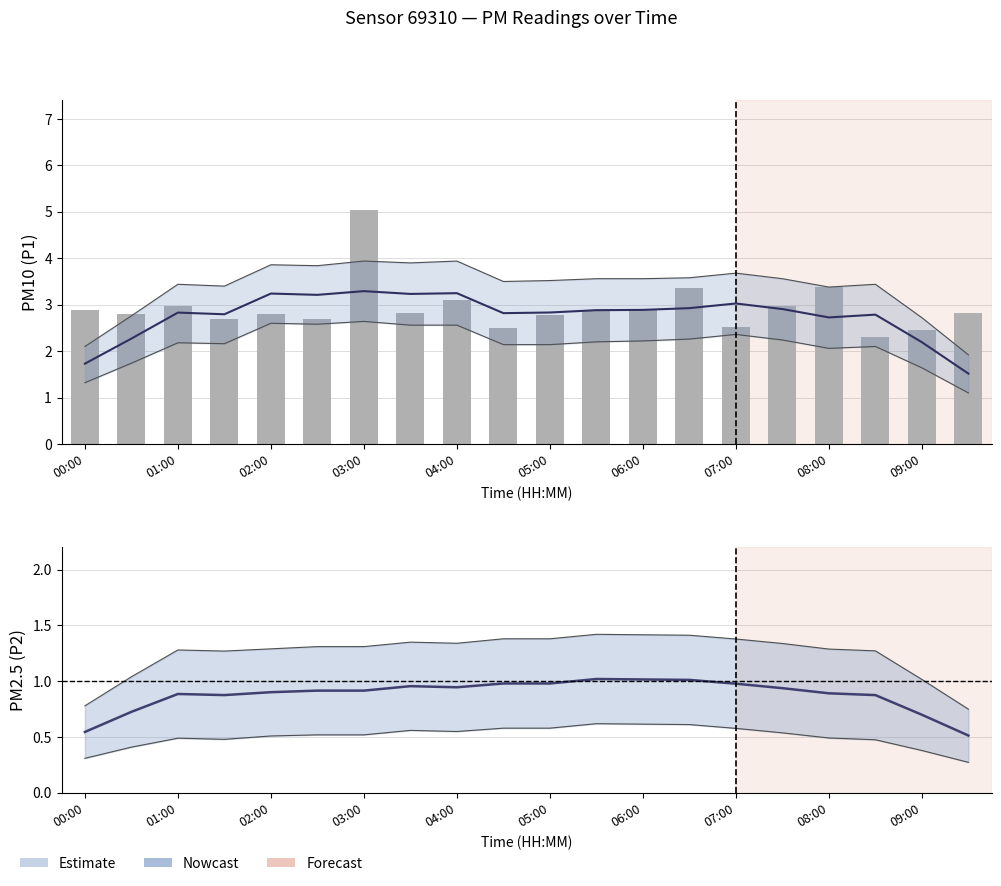

What value does the P1 (raw) series have at 11?

2.9